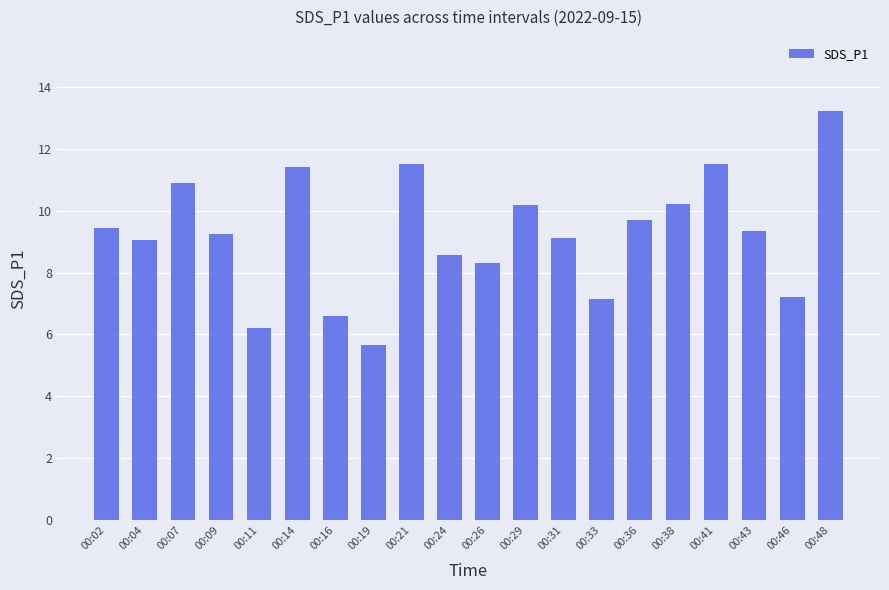

What is the sum of all values?

184.5